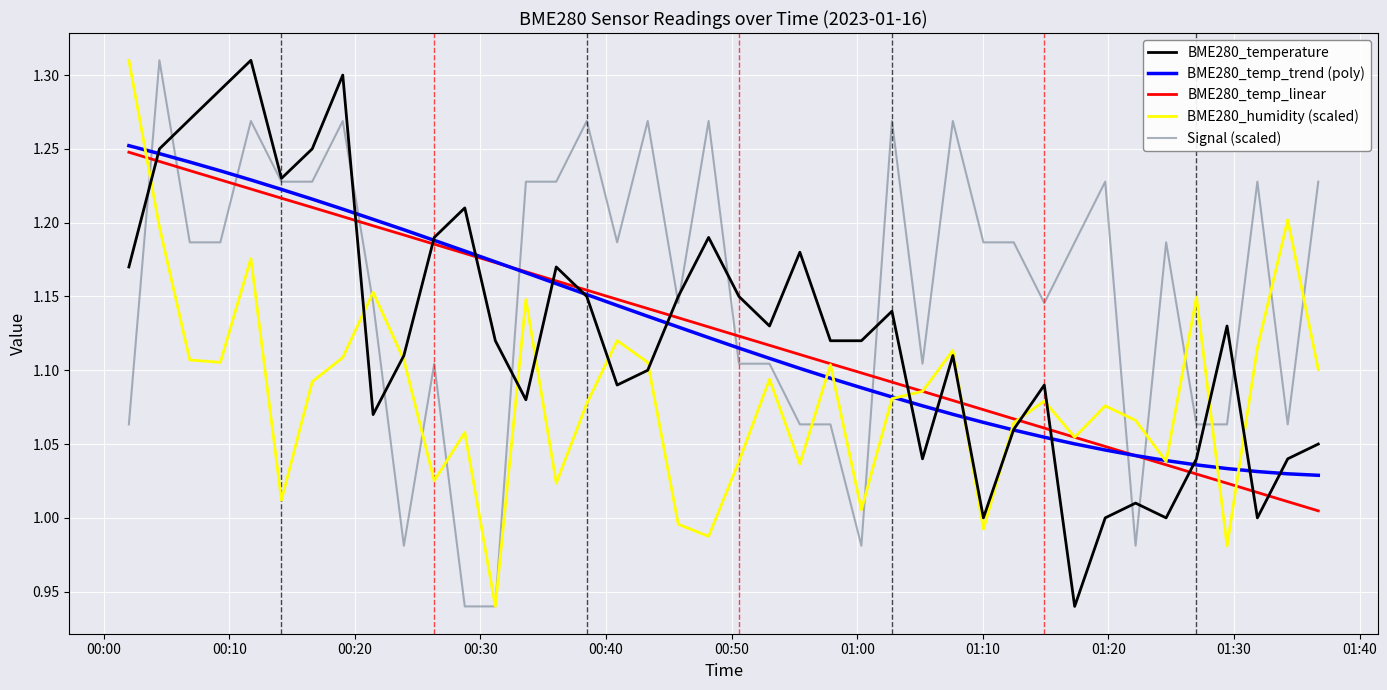

True or false: BME280_temperature has more than 2 points higher than both neighbors.

True